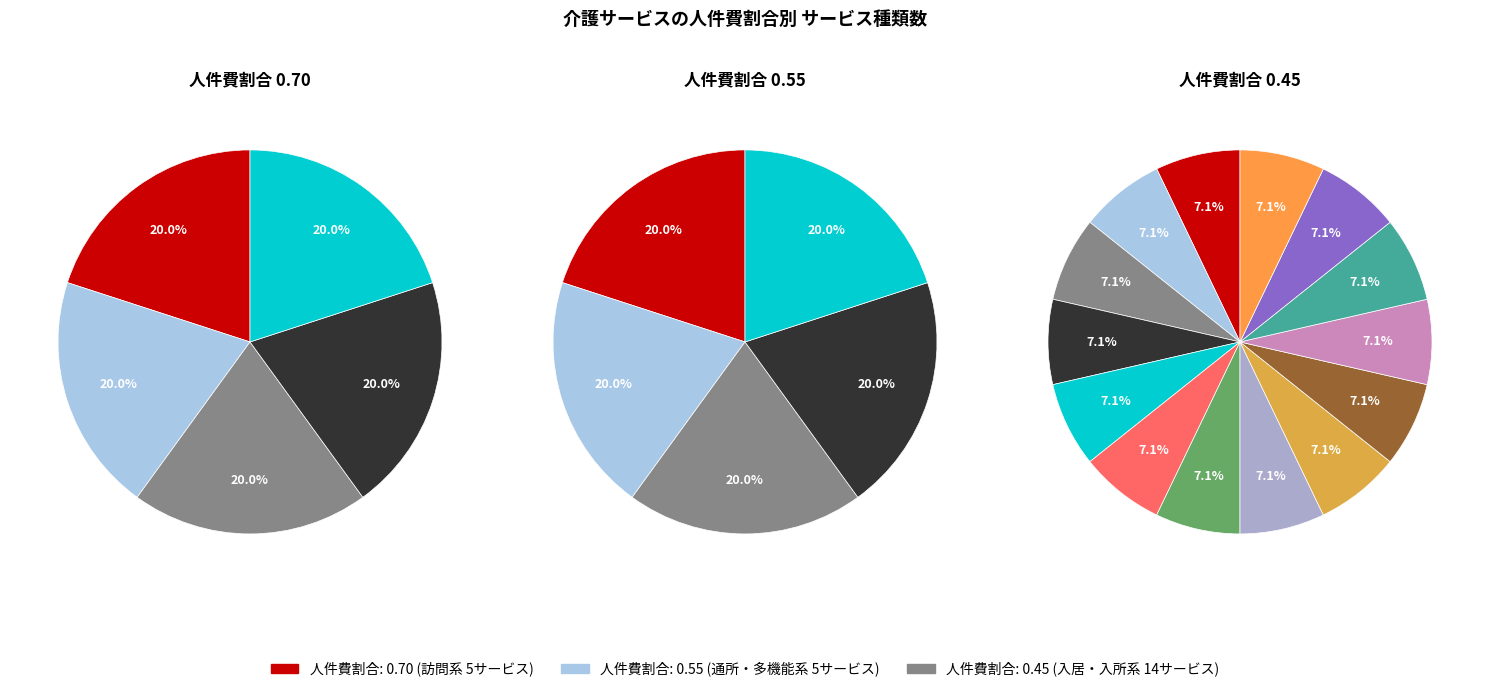

What percentage is the 0 slice, to the nearest percent?

20%